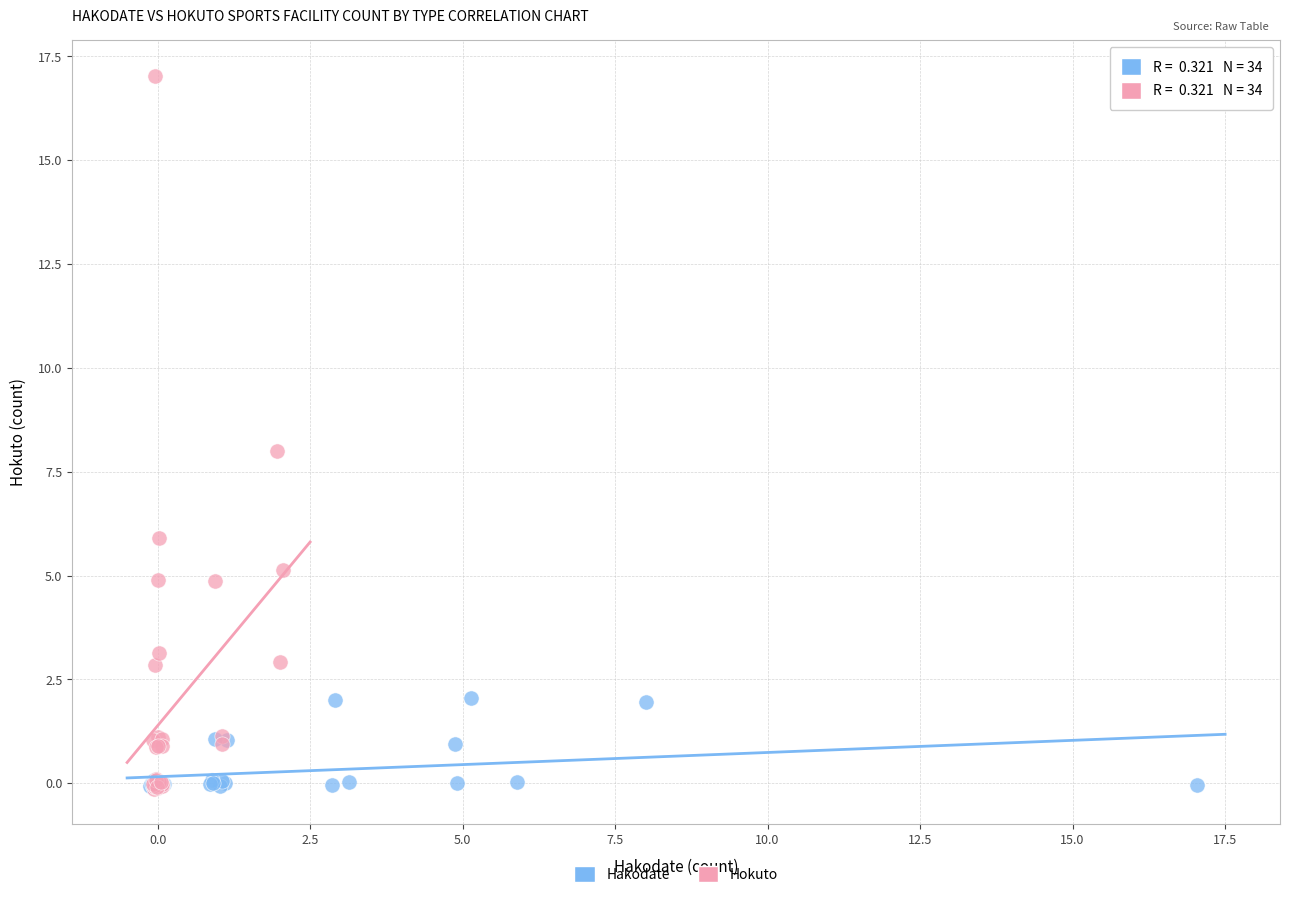

Which series has the widest spread of Y values?

Hokuto